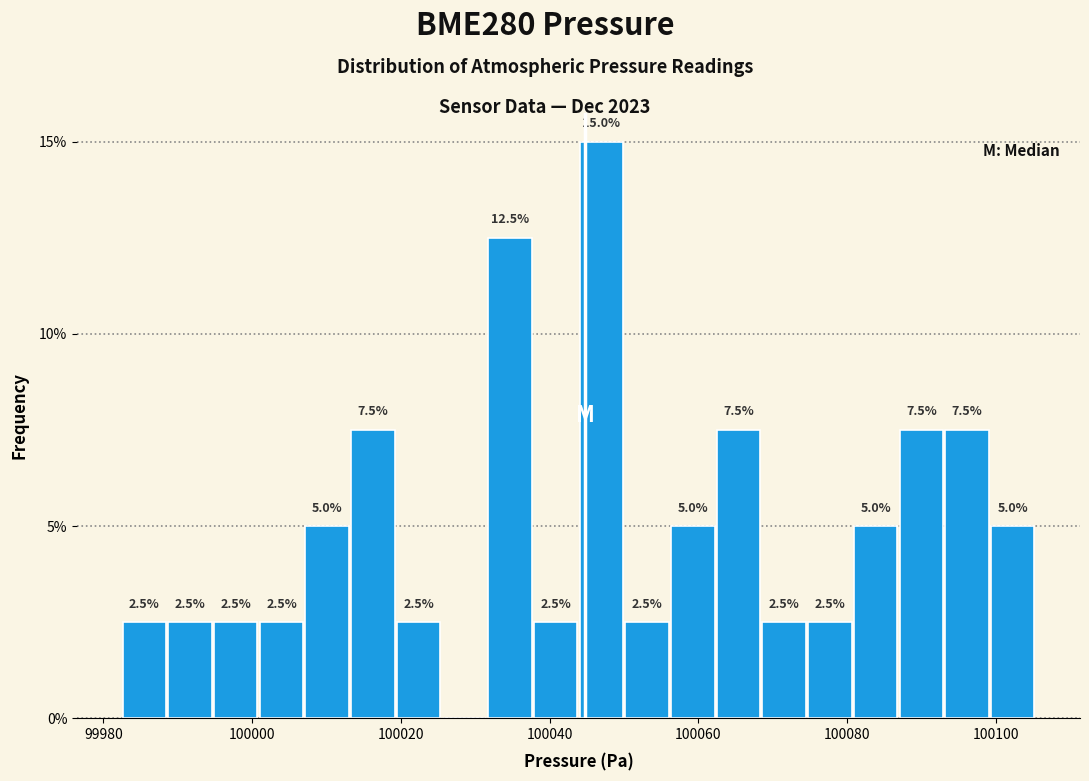

Read against the x-axis, roughly where is the centre of the tallest bar?

100046